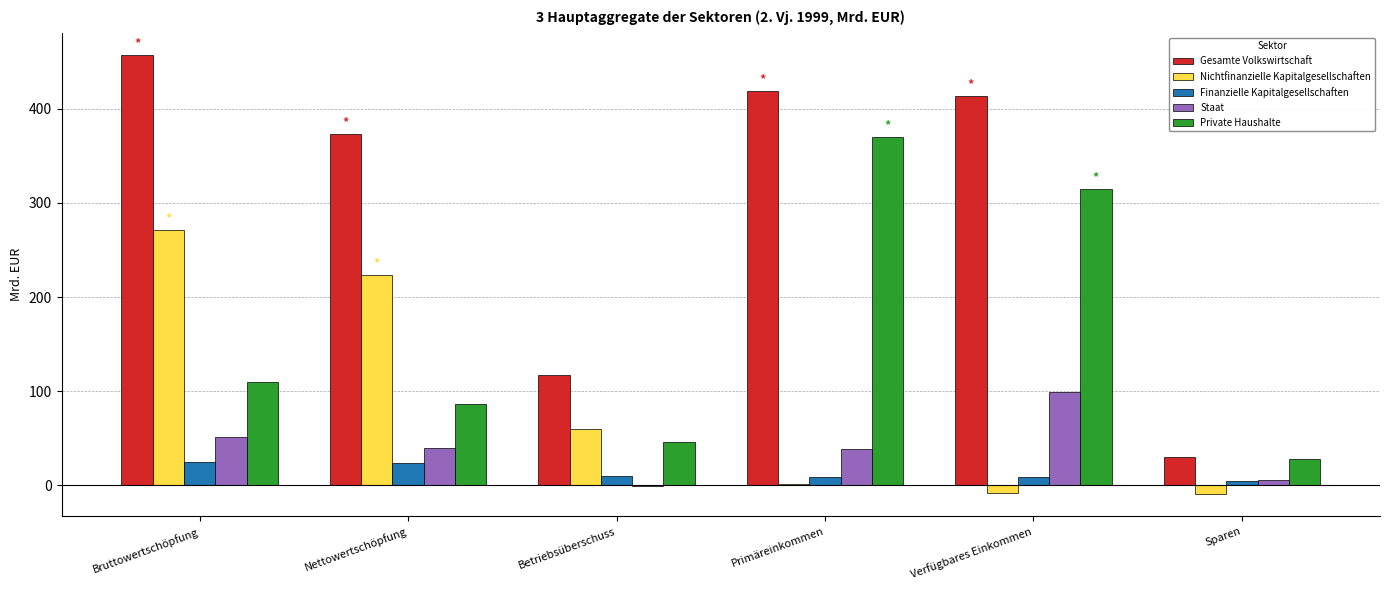

Which series has the largest total across all categories?

Gesamte Volkswirtschaft